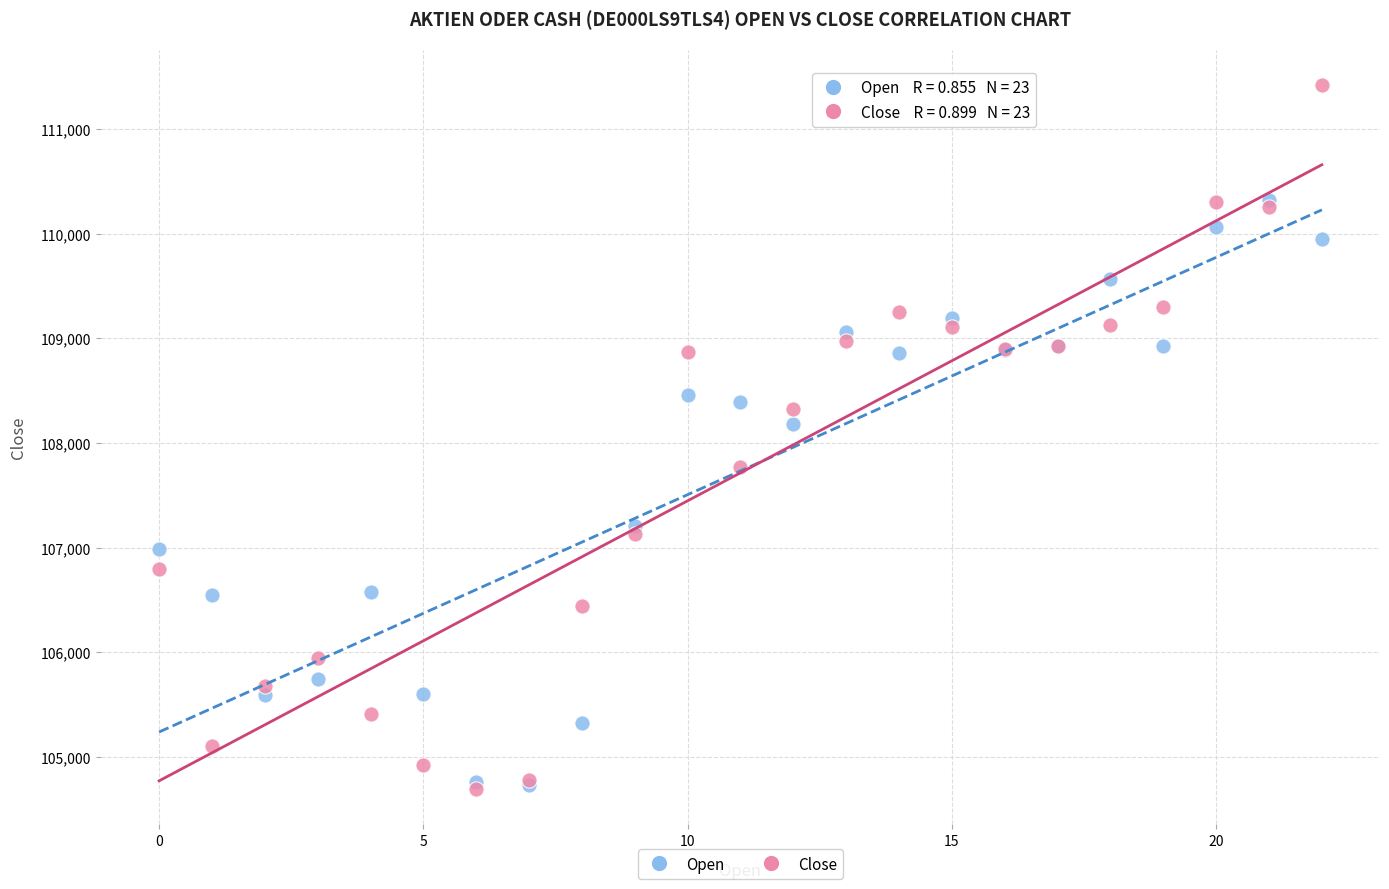

Across all series, what Y value is closest to 108055?

108184